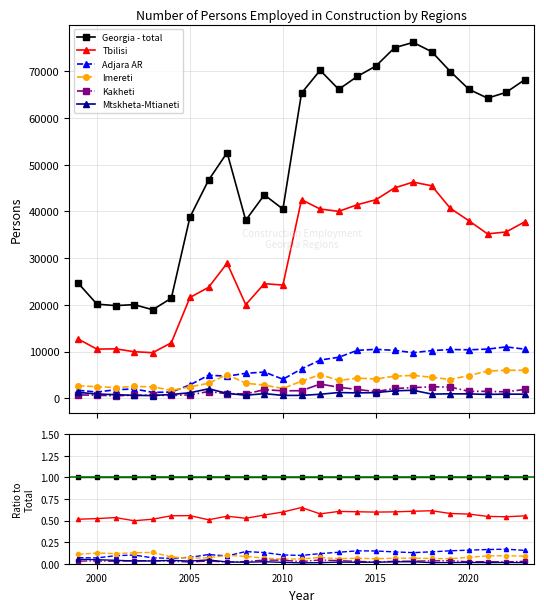

How many interior local valleys does the Mtskheta-Mtianeti series have?

7